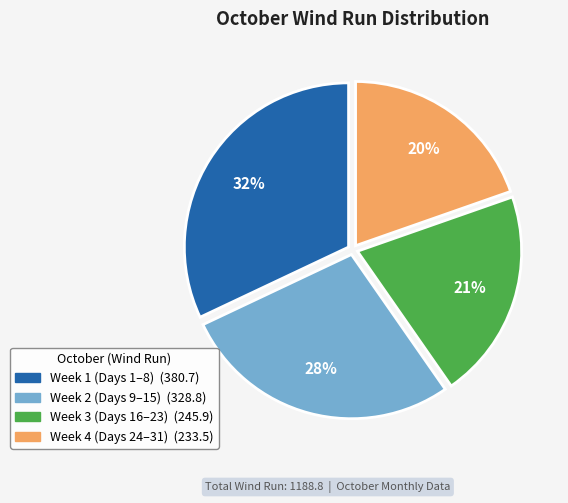

Does any single category account for the majority?

No